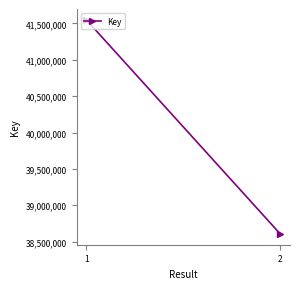

What is the average value?

40078234